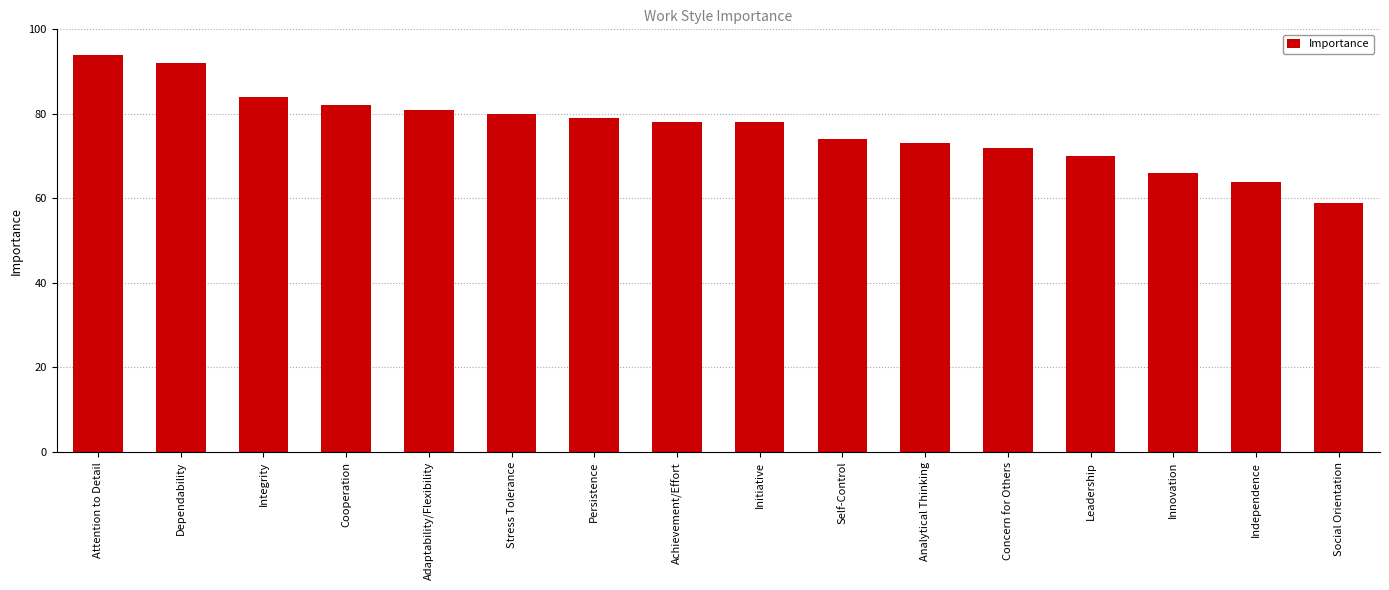

What is the label of the 8th bar from the left?

Achievement/Effort